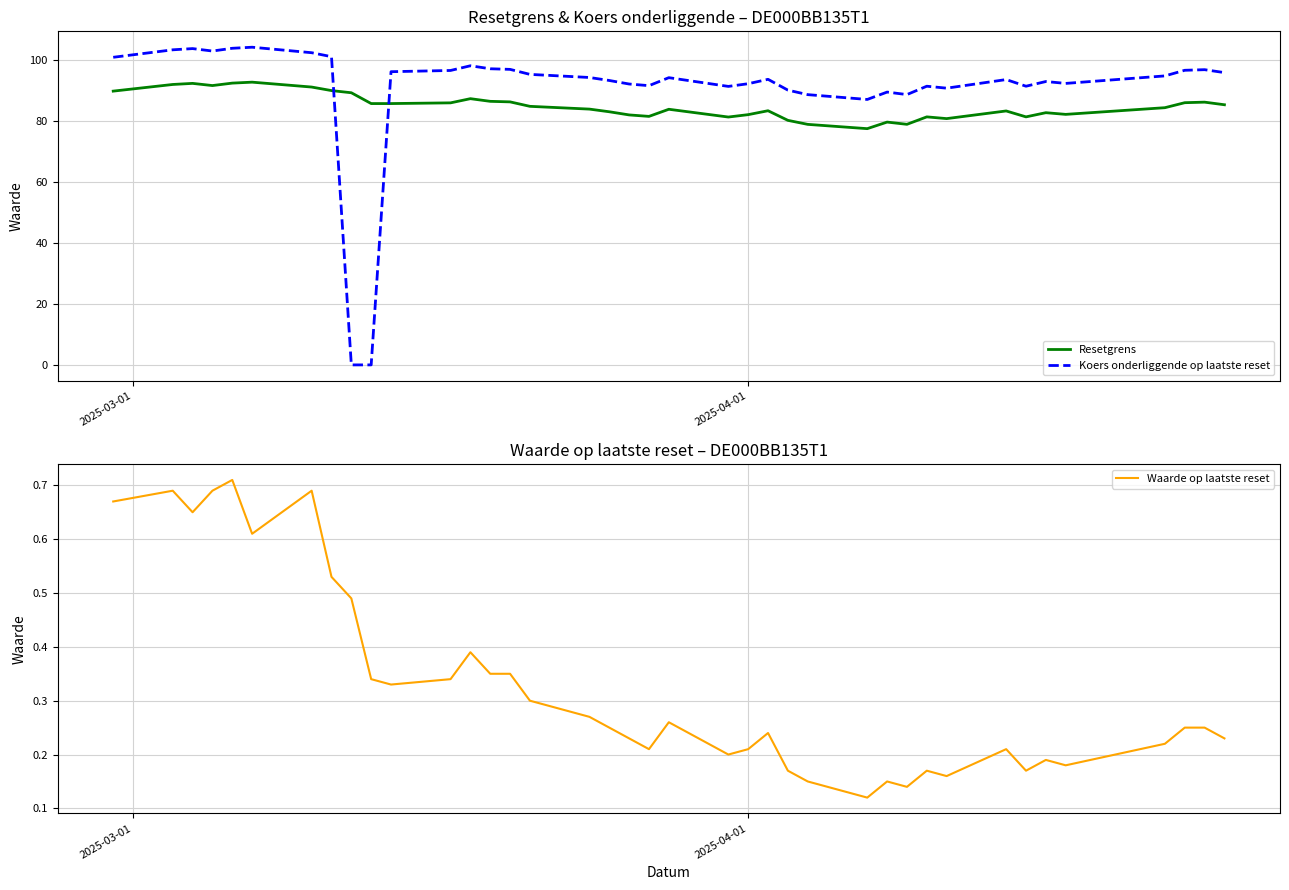

True or false: Resetgrens and Koers onderliggende op laatste reset cross at least once.

True